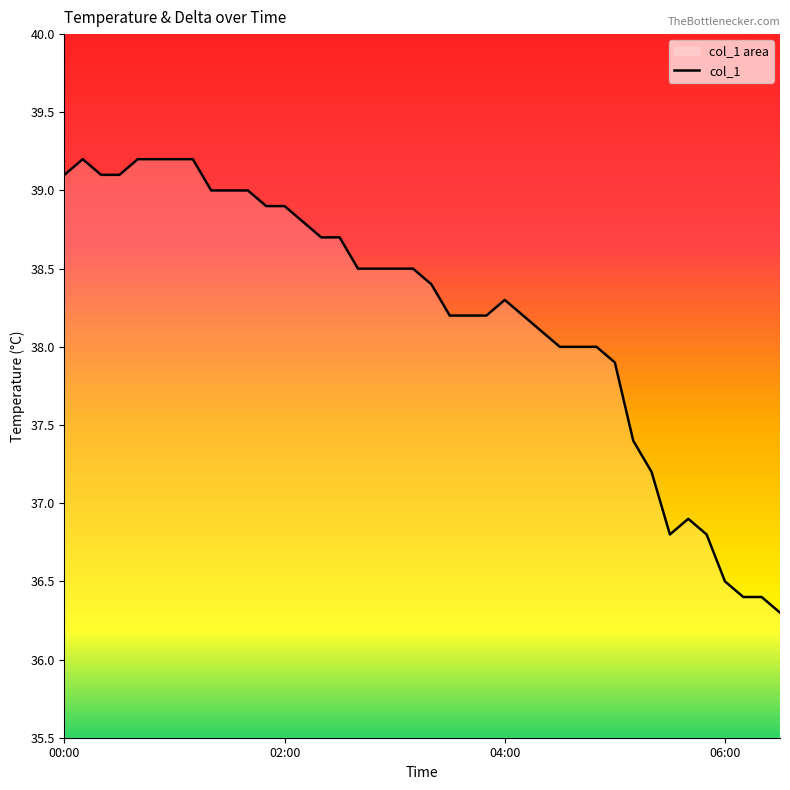

How many data points are less than 38?

10